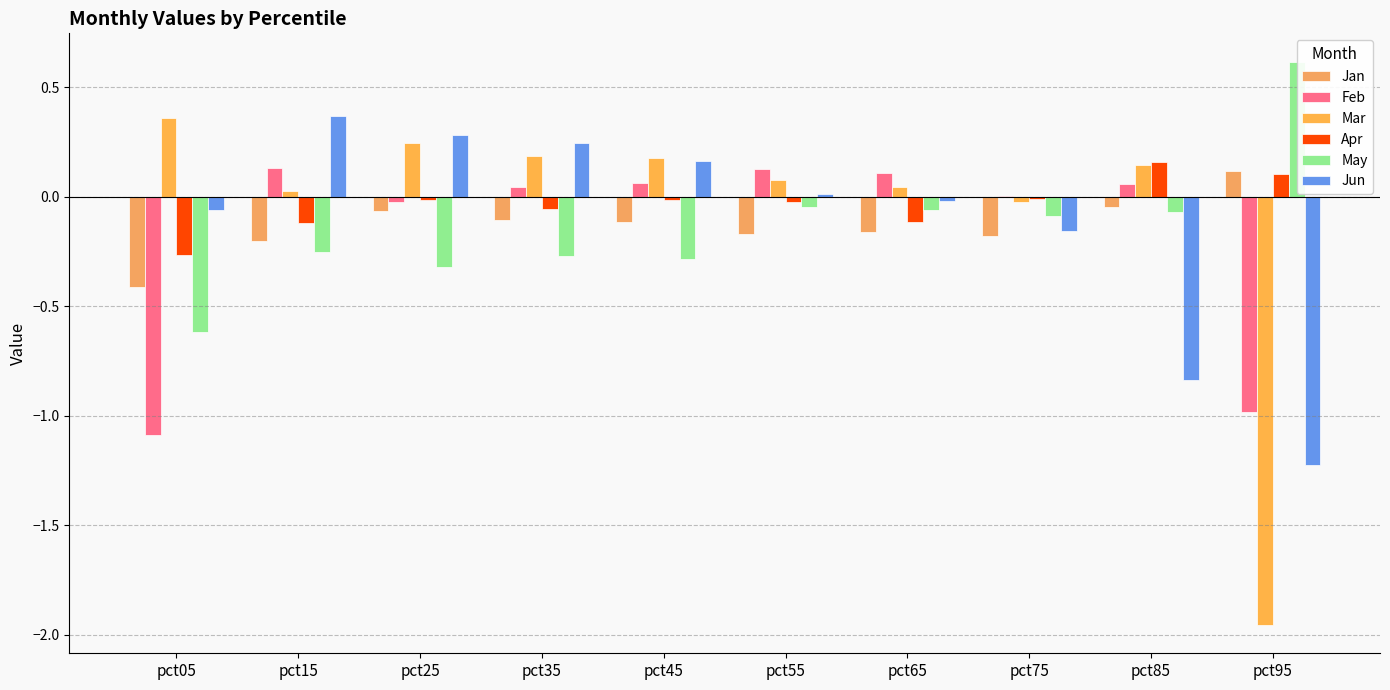

How many distinct data groups are displayed?

6